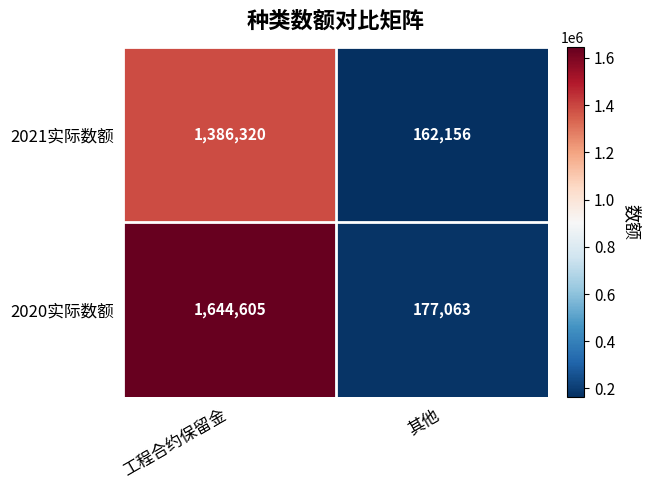

Reading left to right, list all the values displayed in this chart.

2021实际数额: 1386320	162156
2020实际数额: 1644605	177063